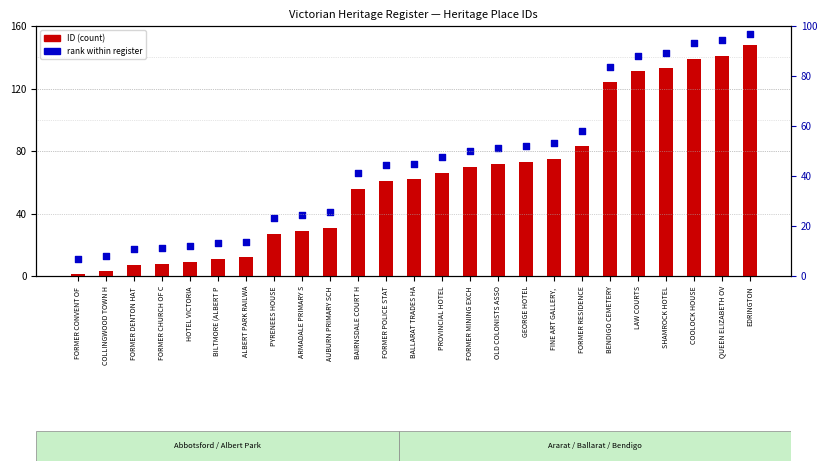

What are all the series names shown in the legend?

ID (count), rank within register